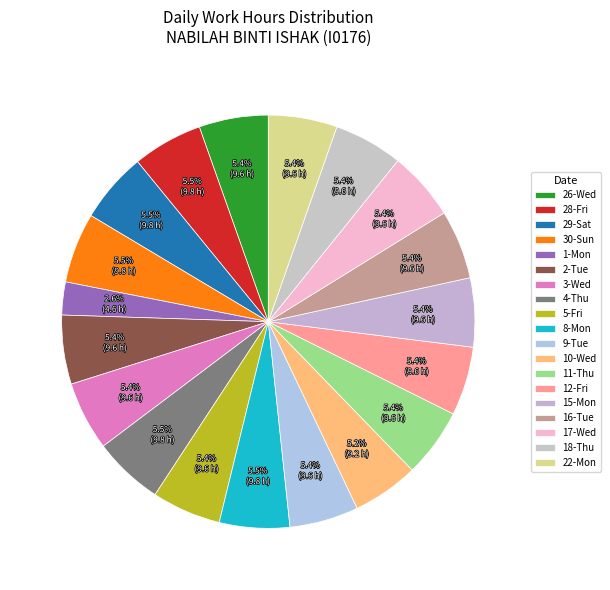

How many slices are in this pie chart?

19